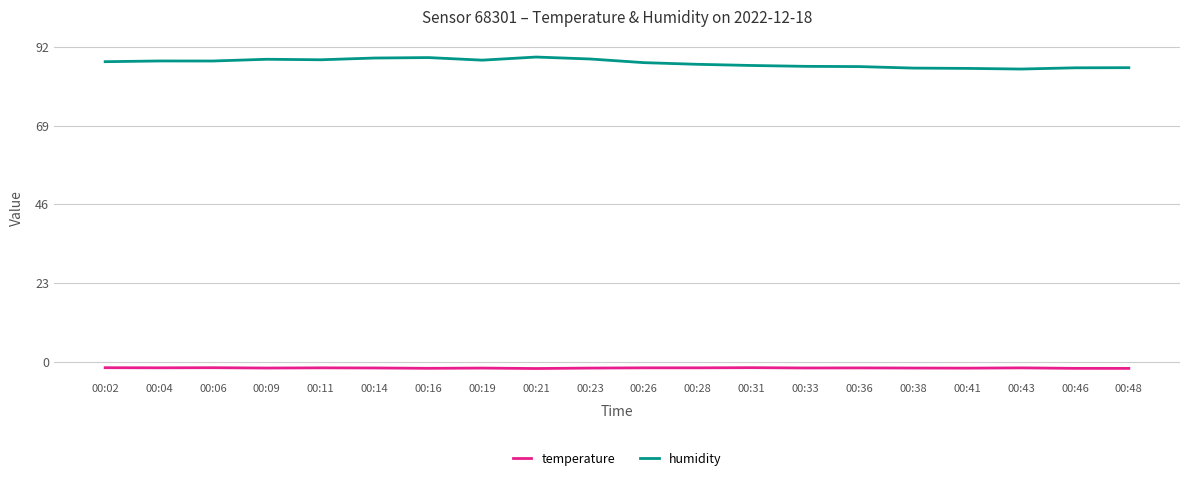

Is the value of temperature at 00:33 greater than the value of humidity at 00:36?

No